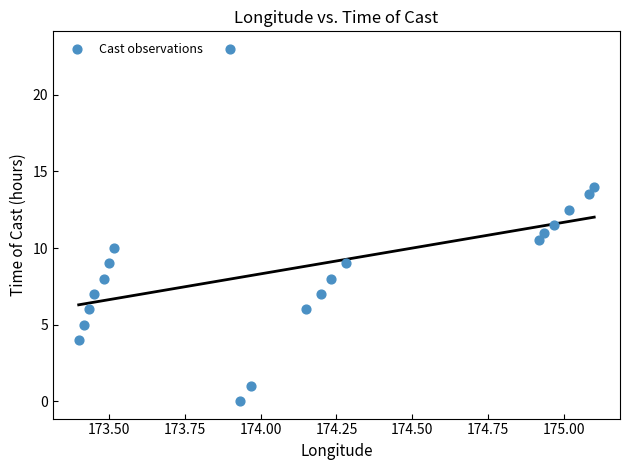

What is the range of Y values (max minus min)?

23.0